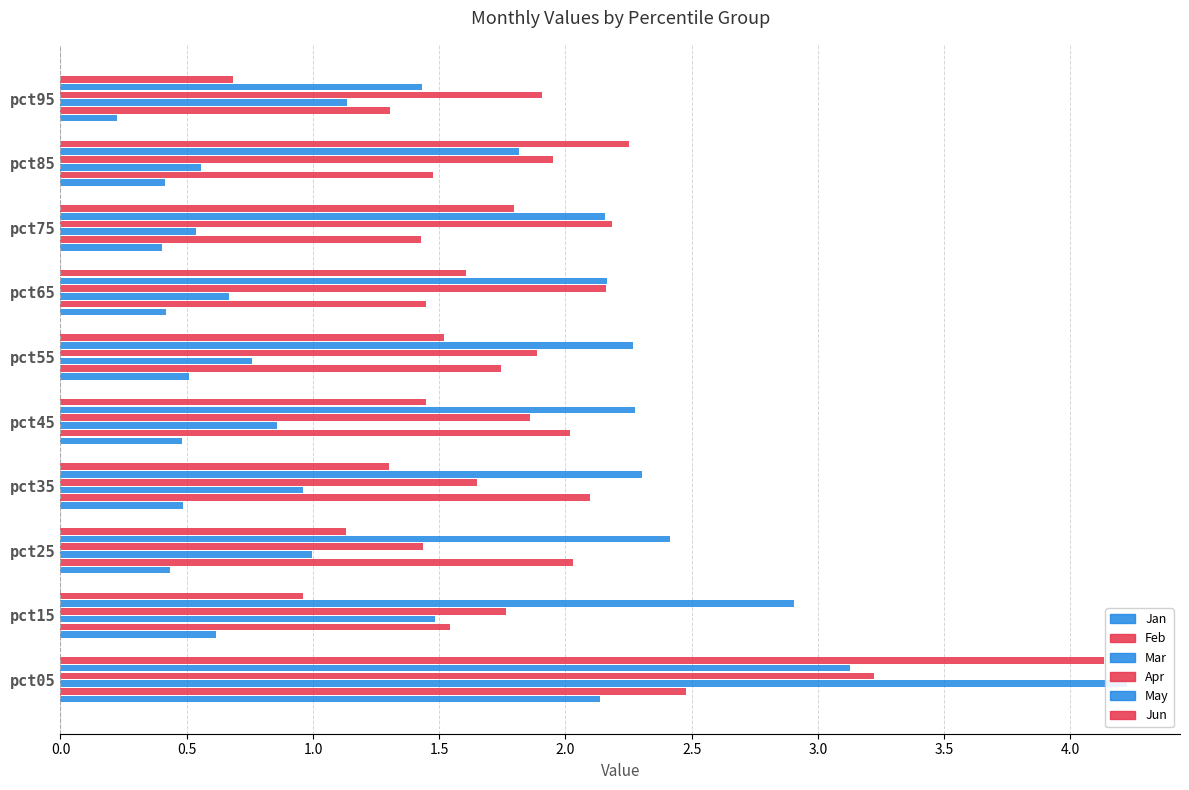

What position from the left is 2.5?

6